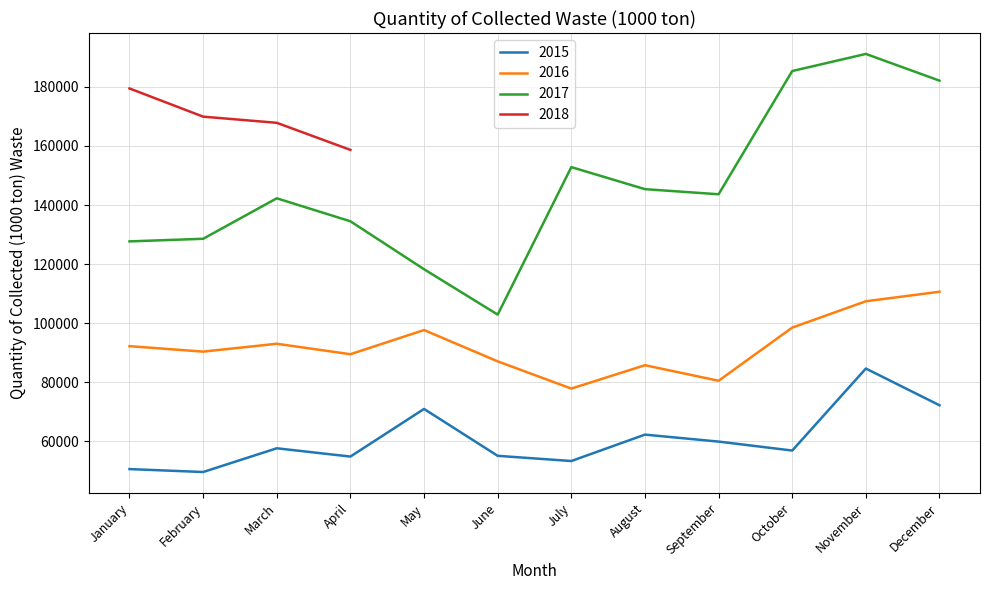

Is it true that 2015 equals 56883.0 at October?

True